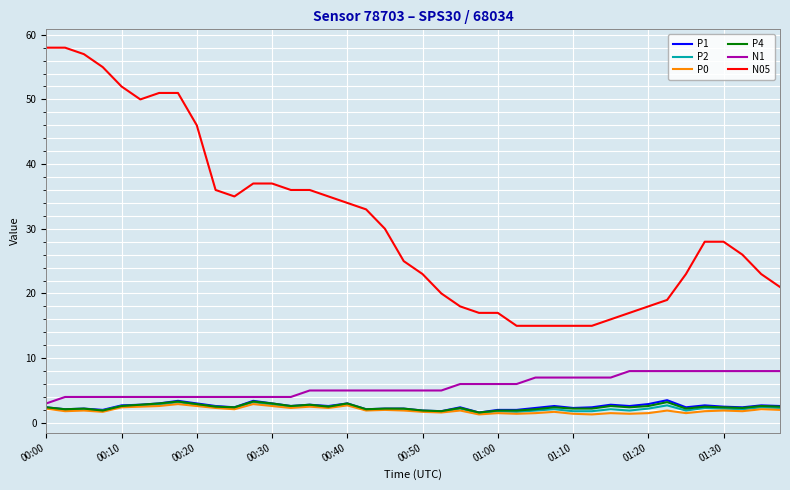

Is this an area chart (filled region under the line)?

No